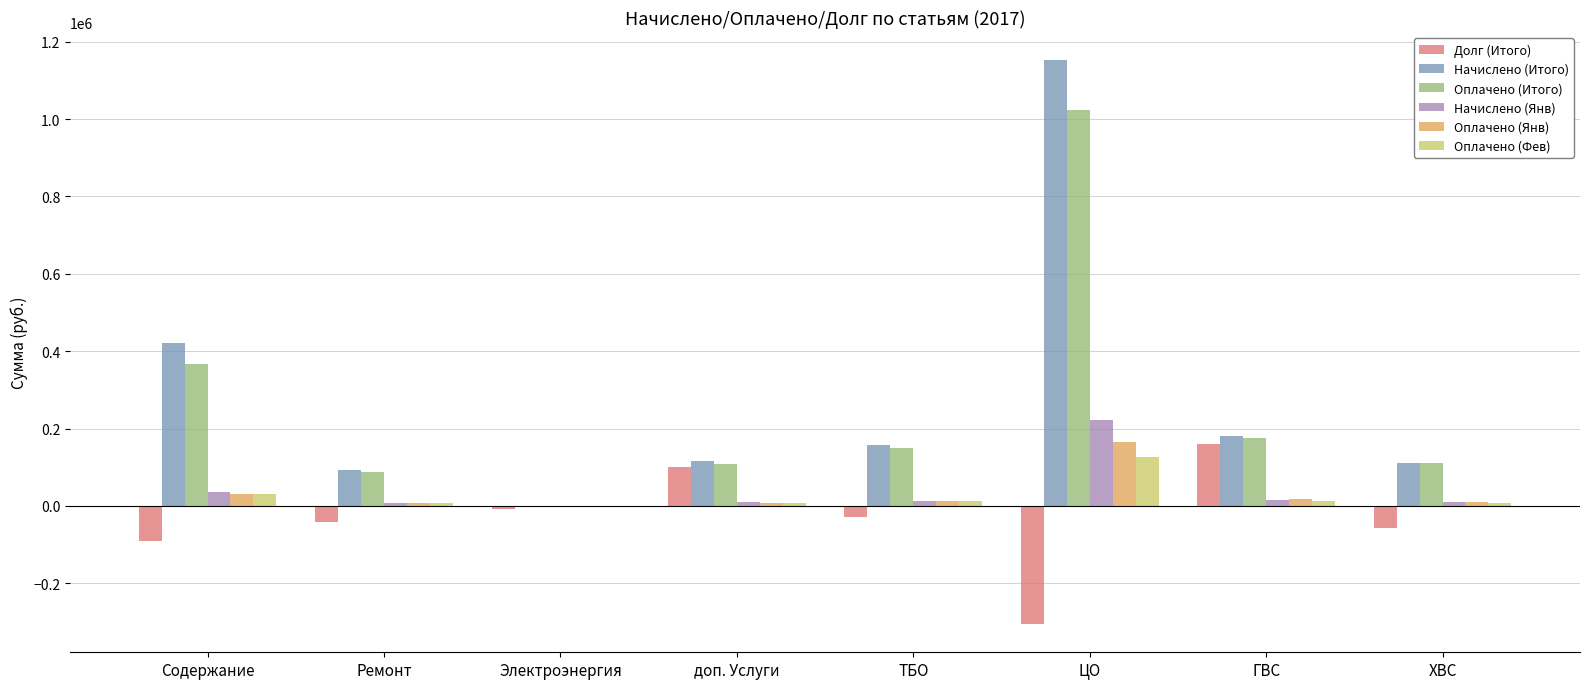

Does the chart contain stacked bars?

No